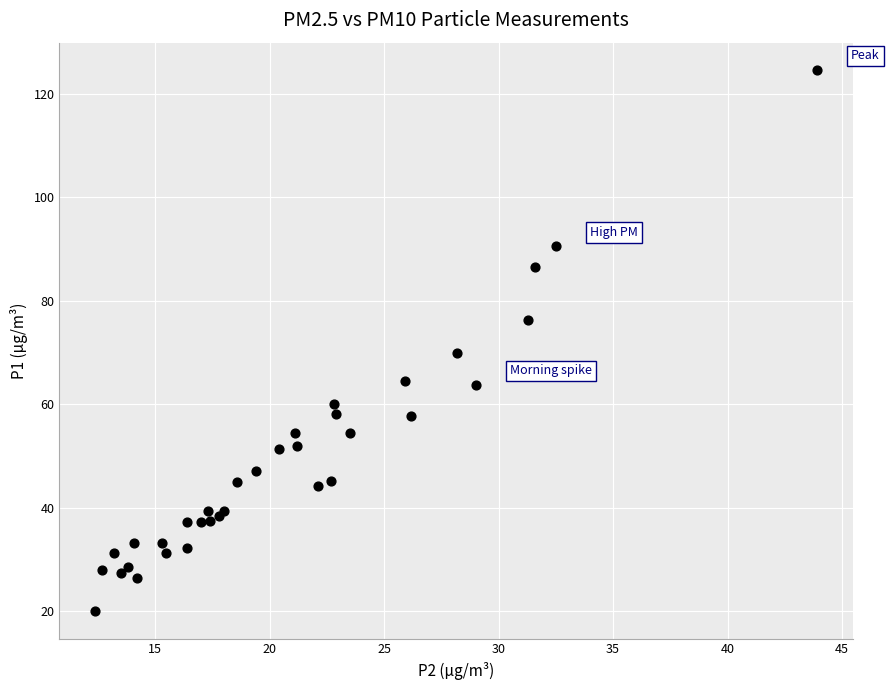

What Y value in the scatter plot is closest to 72?

70.0